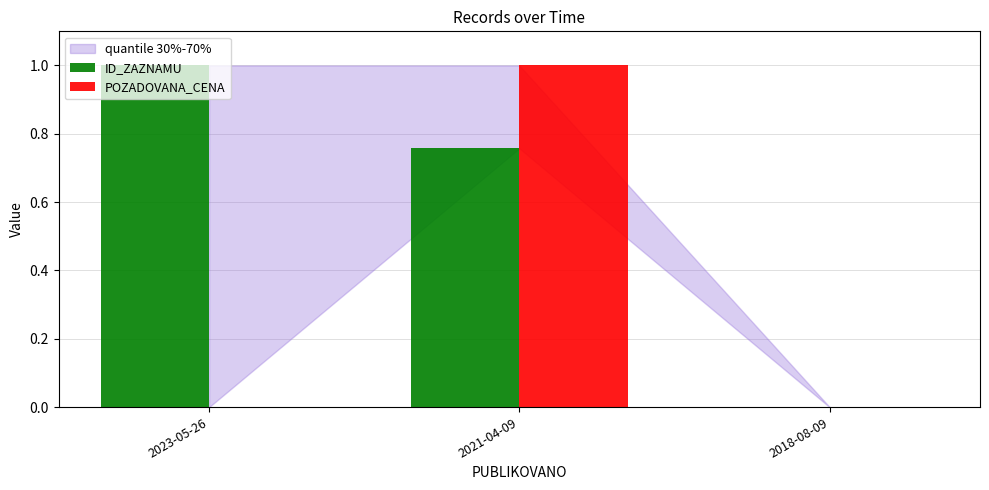

The ID_ZAZNAMU series shows 0.4 at 2018-08-09. True or false?

False